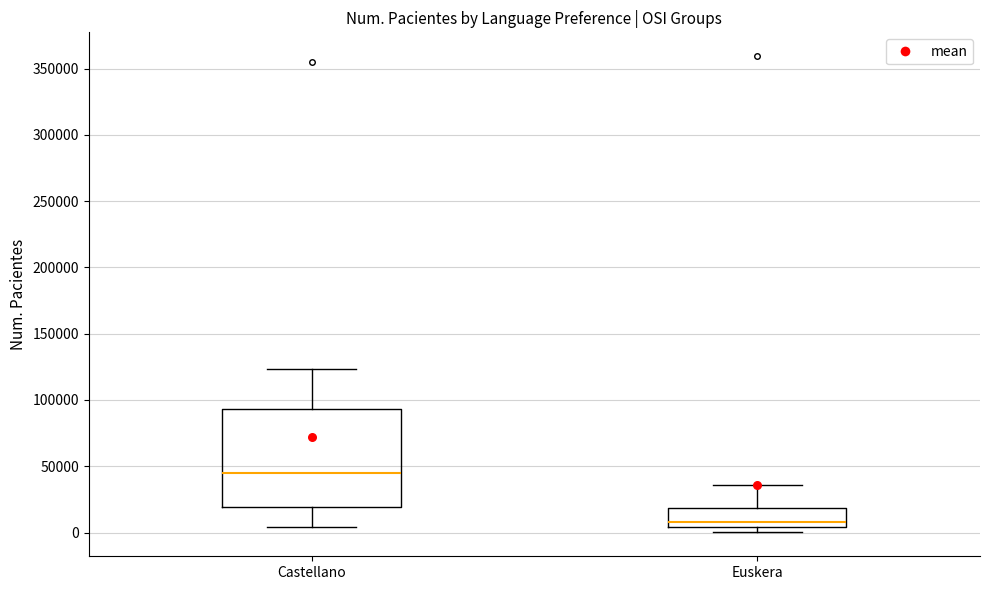

Where is the lower edge of the box for Castellano on the y-axis? The values are not printed on the chart, so give them approximately, as read against the axis.

20000